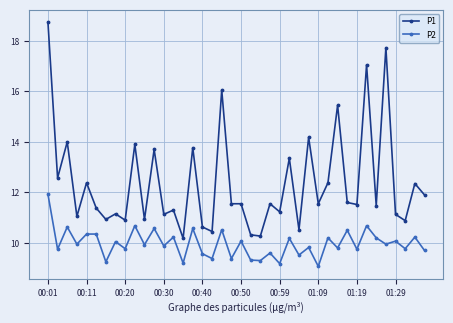

True or false: P1 and P2 intersect in this chart.

False